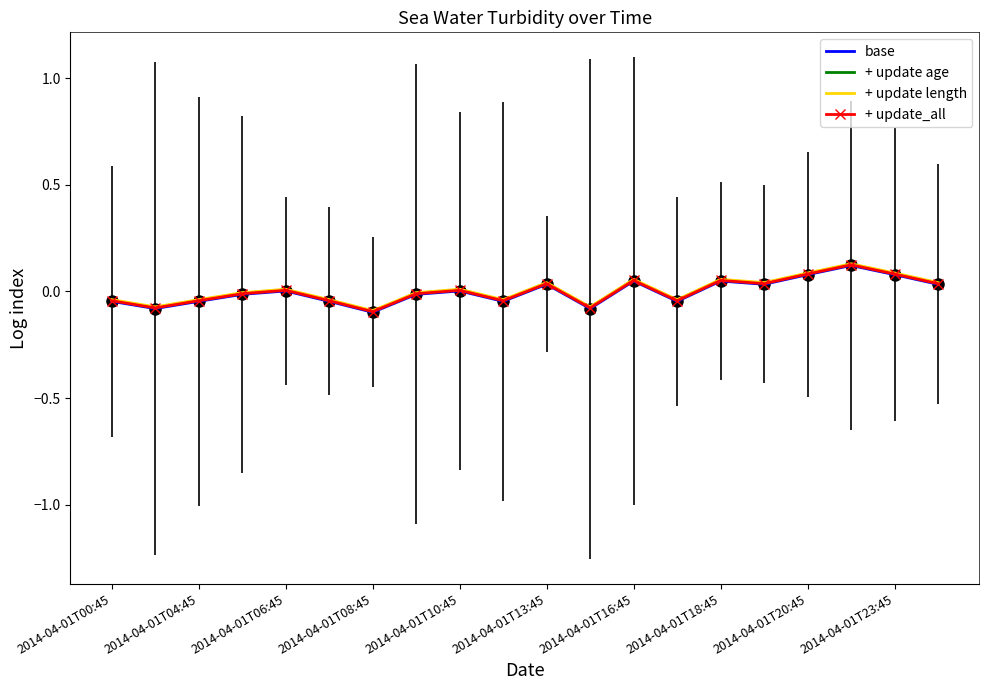

At which category is the sum across all series the highest?

17